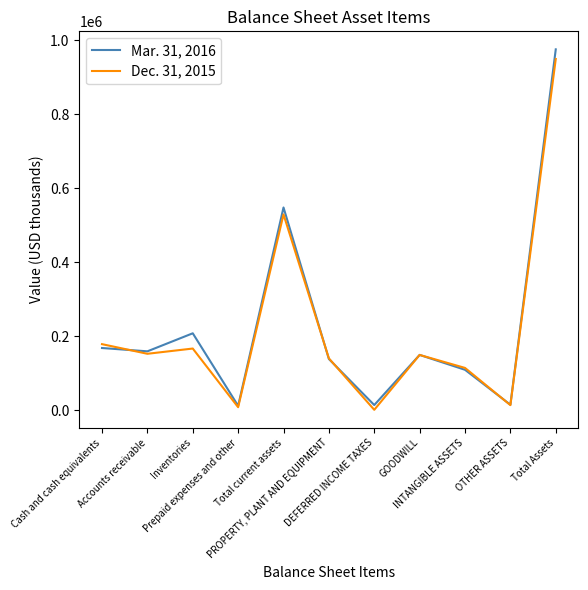

Does the chart display data point markers on the line(s)?

No